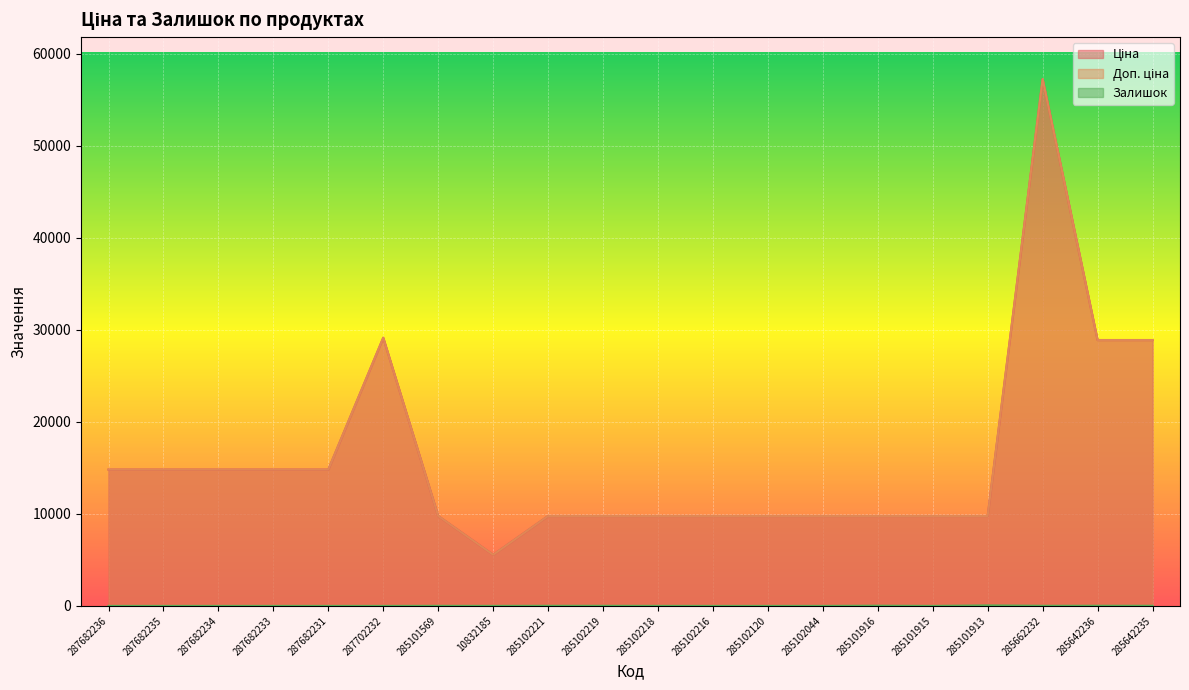

How many data points in Ціна are above 9775?

19